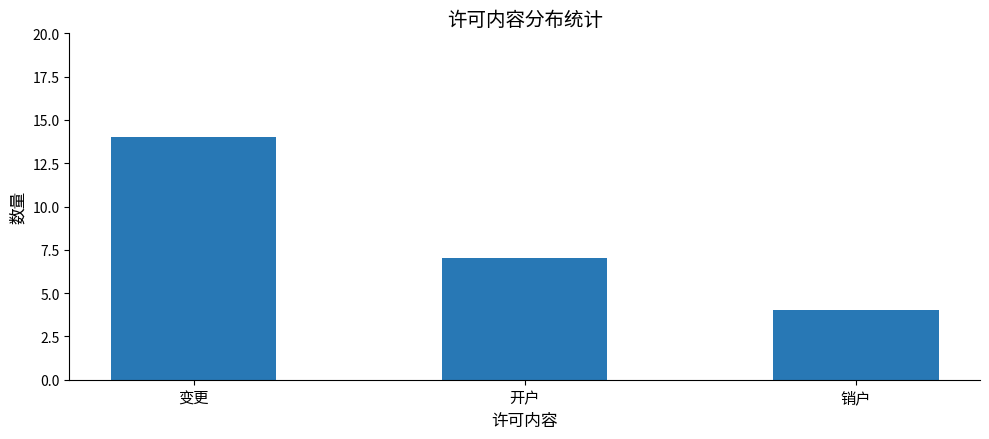

Count the number of categories in the chart.

3